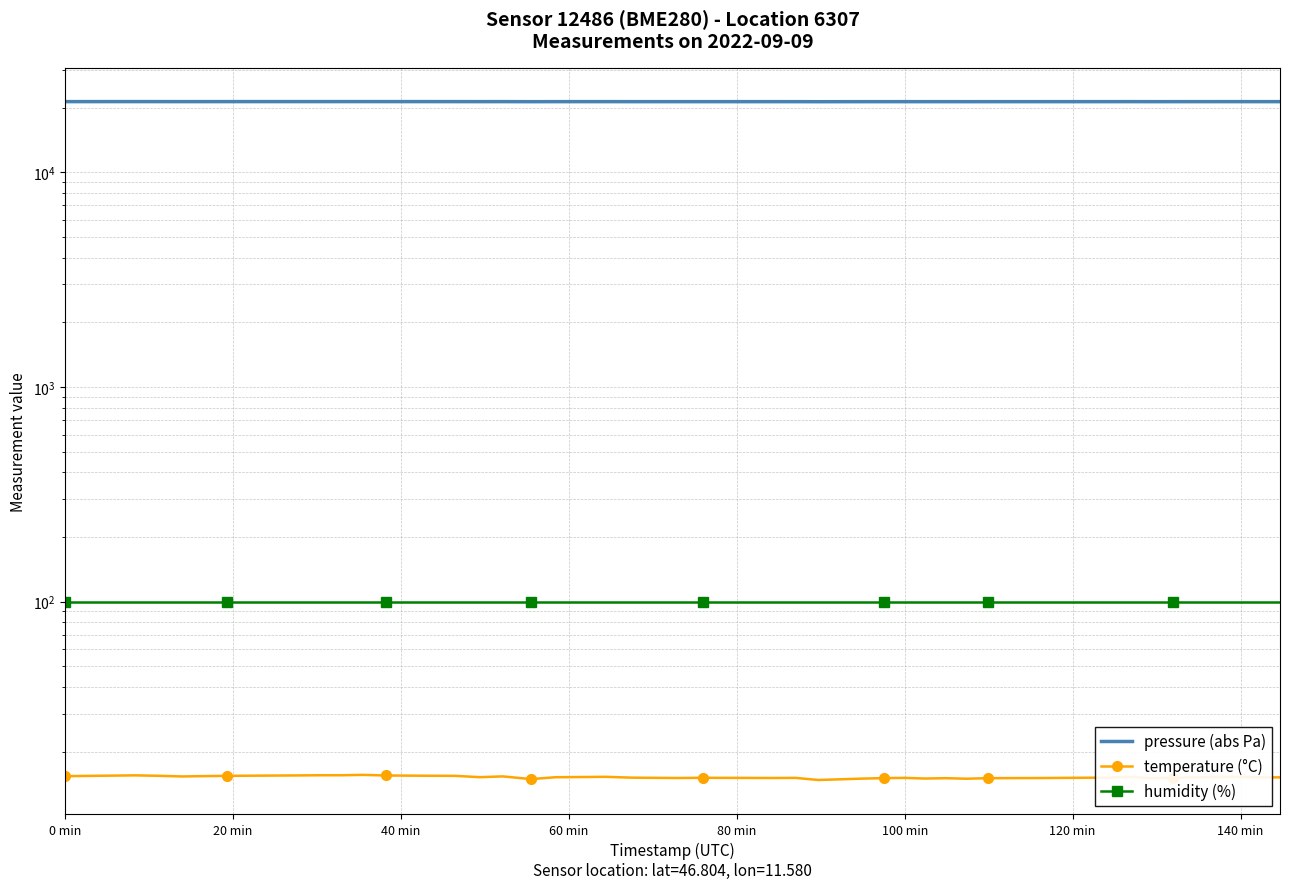

What is the average value of the temperature (°C) series?

15.2